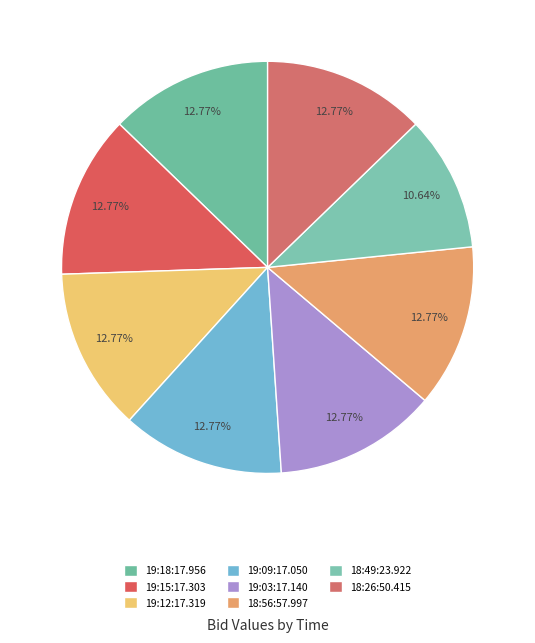

Which category has the smallest portion of the pie?

18:49:23.922